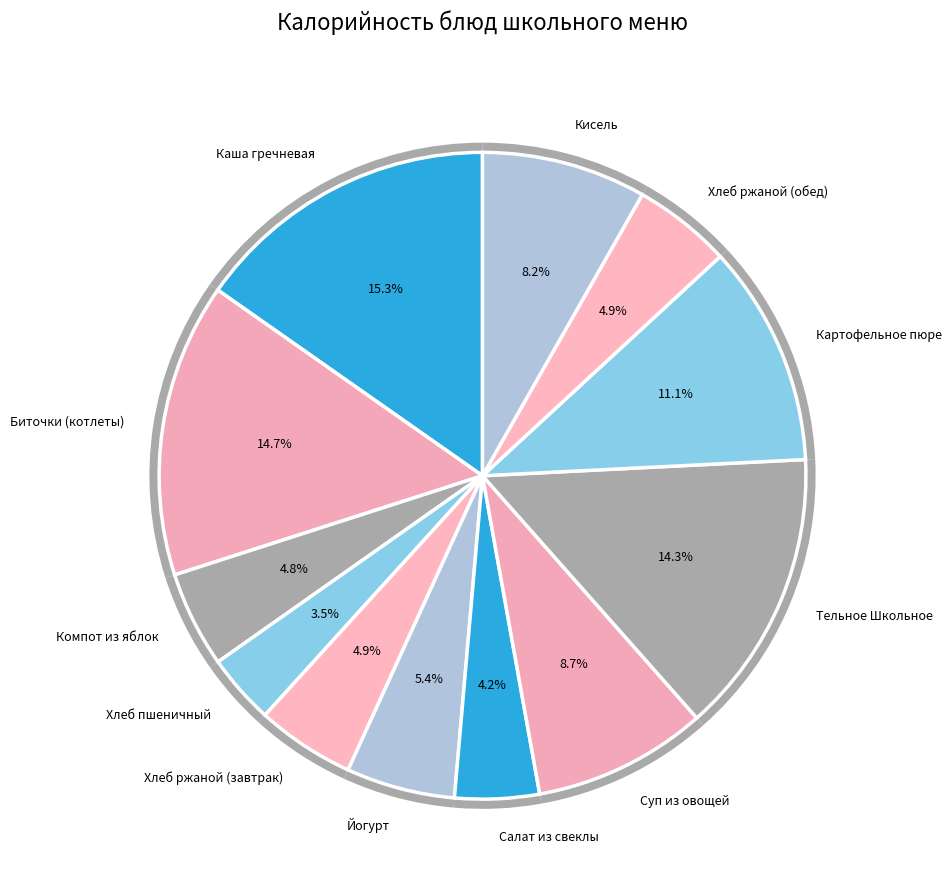

Rank the categories by value from lowest to highest.

Хлеб пшеничный, Салат из свеклы, Компот из яблок, Хлеб ржаной (завтрак), Хлеб ржаной (обед), Йогурт, Кисель, Суп из овощей, Картофельное пюре, Тельное Школьное, Биточки (котлеты), Каша гречневая